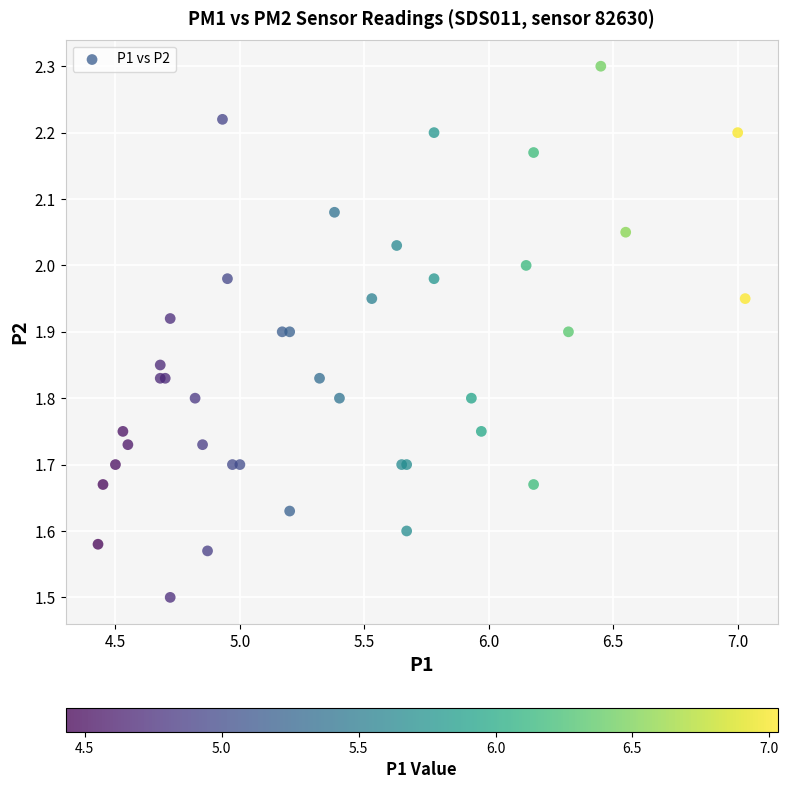

What Y value in the scatter plot is closest to 1?

1.5